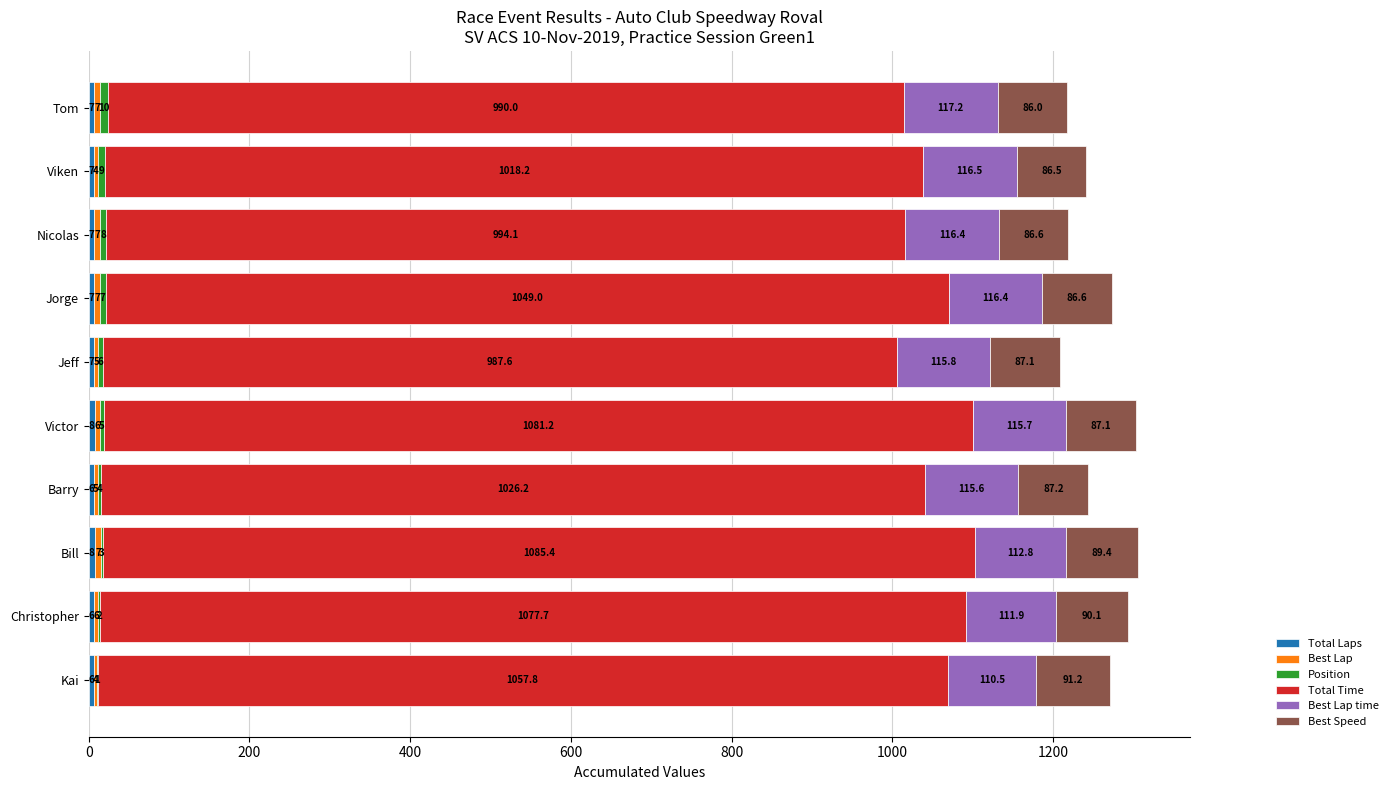

At which category is the sum across all series the highest?

Bill